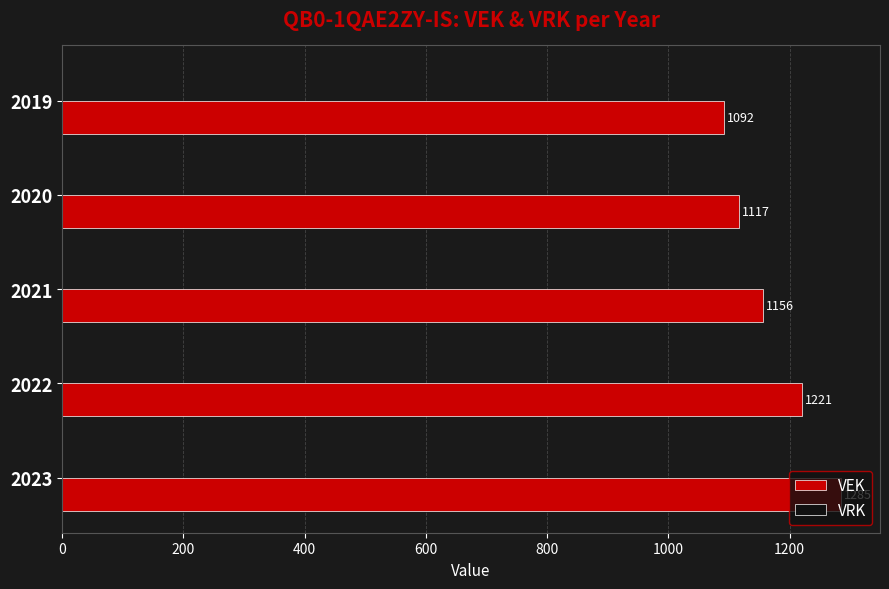

Which has a higher value, 2023 or 2019?

2023